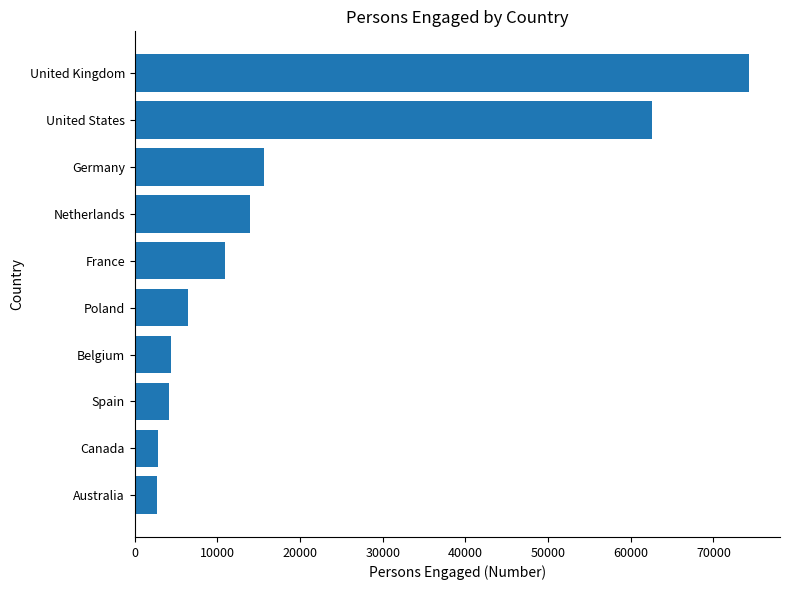

Is it true that the value at Belgium is 4412?

True